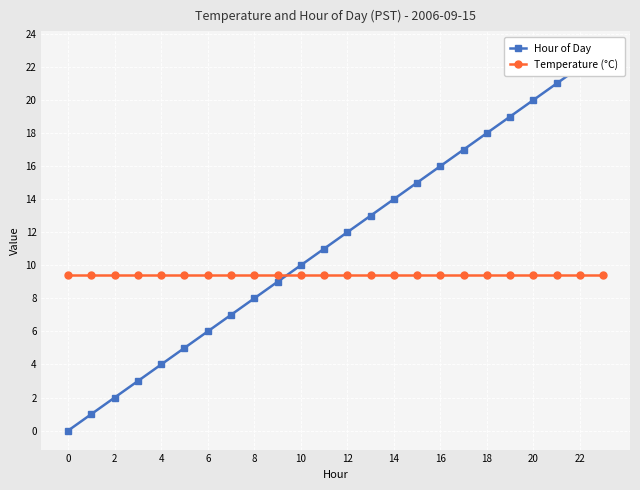

How many series are shown in this chart?

2